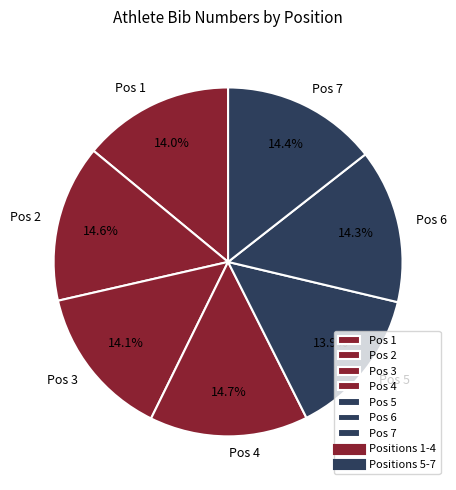

Approximately how many times larger is the value at Pos 4 compared to Pos 3?

1.0